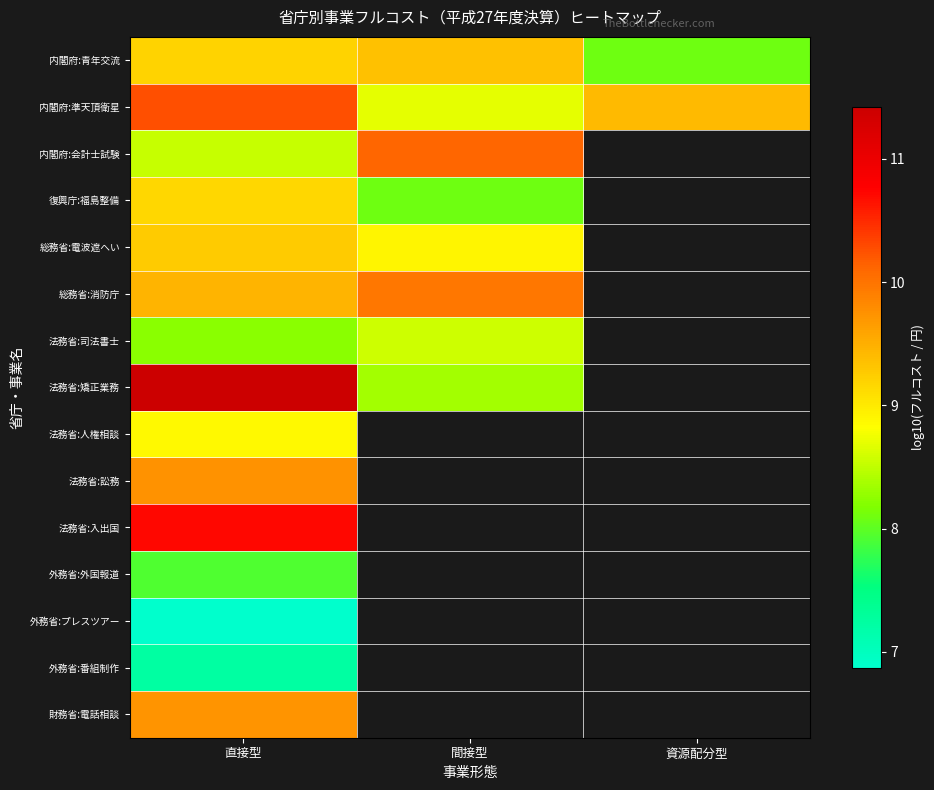

Which has a higher value, 資源配分型 or 直接型?

直接型